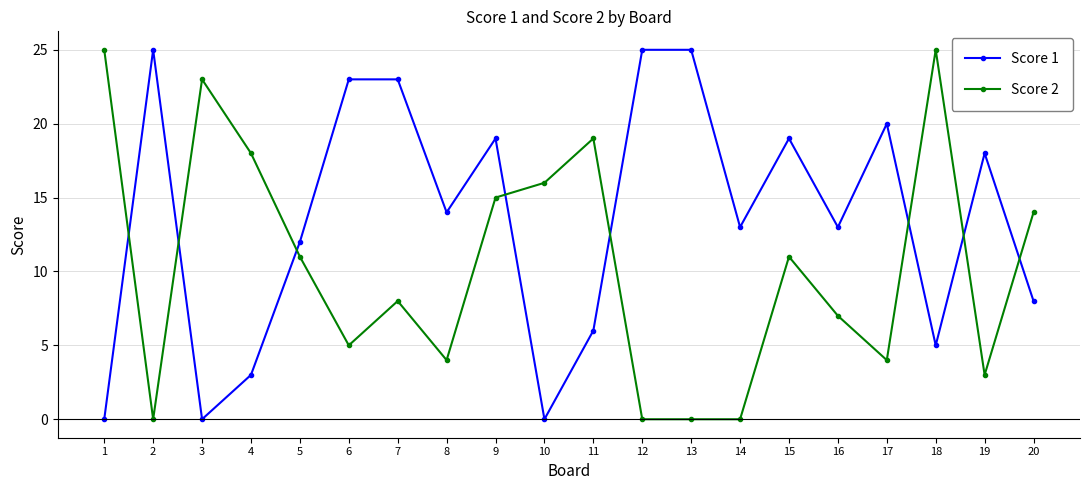

What is the difference between the highest and lowest values at 1?

25